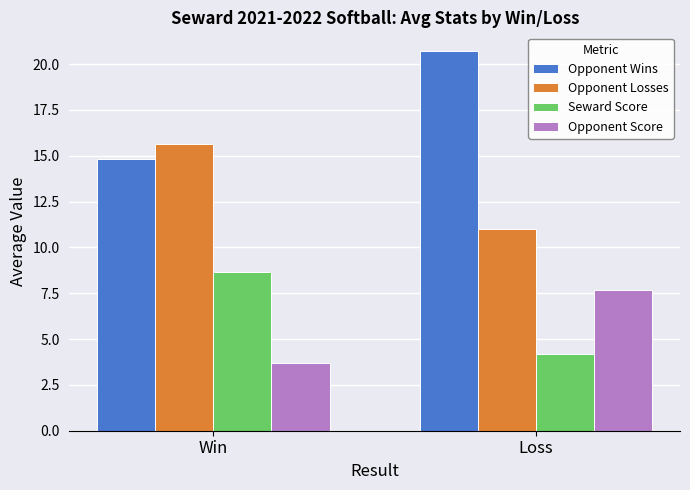

Between Win and Loss, which series saw the biggest shift?

Opponent Wins